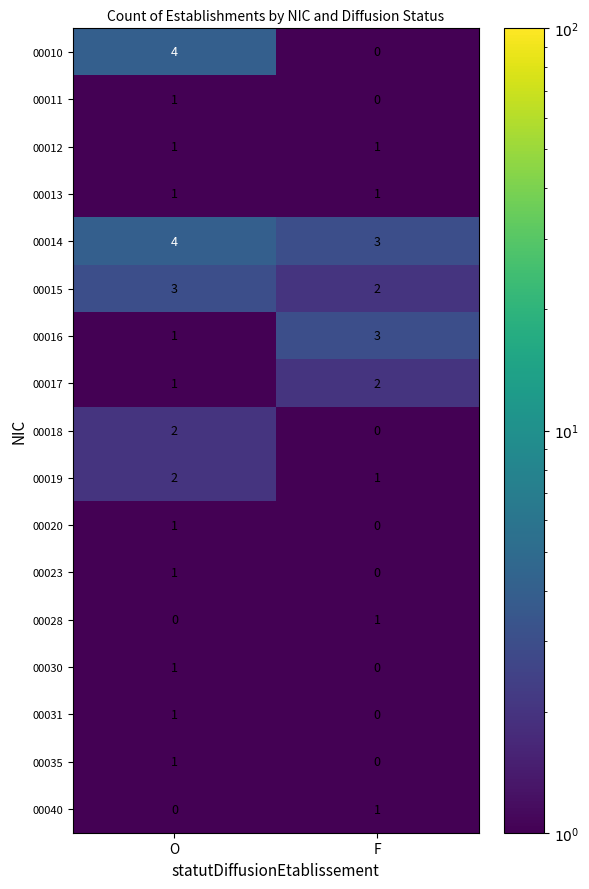

True or false: 00016 has a value of 1 at F.

False